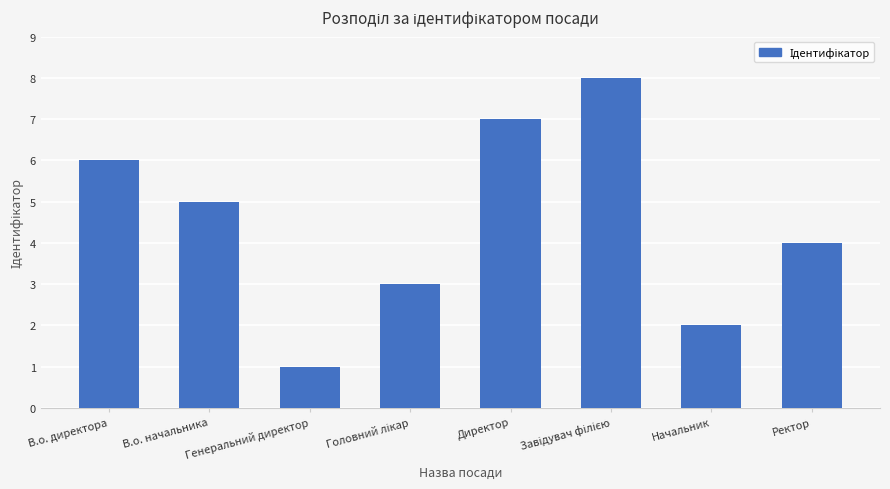

Reading right to left, what are all the values shown in this chart?

4	2	8	7	3	1	5	6